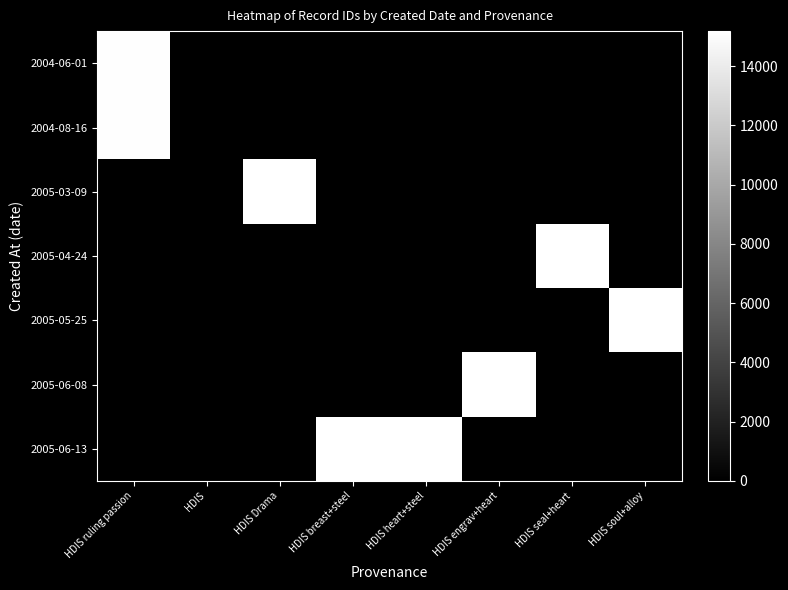

At how many categories does at least one series exceed 11081?

7